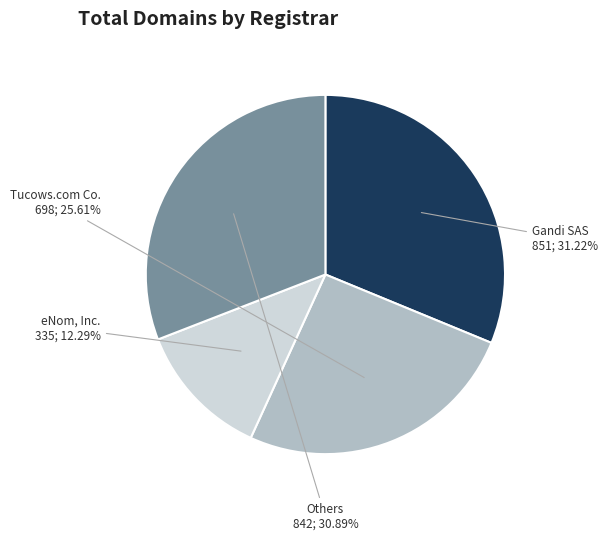

Is there any slice that represents more than half of the pie?

No